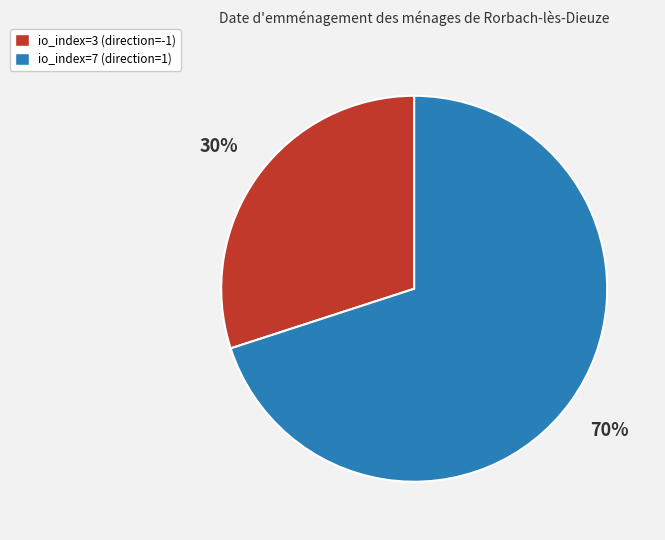

Is io_index=7 the majority of the pie?

Yes